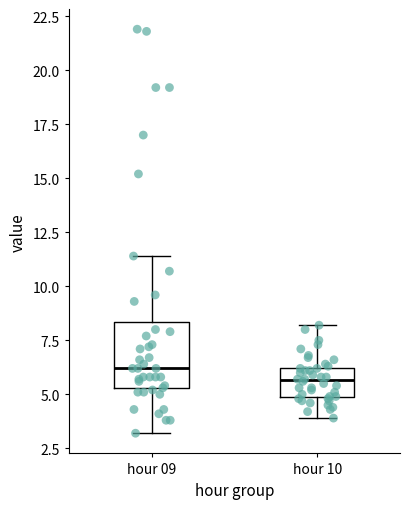

Reading left to right, transcribe this box plot: for each box, give where its median line is, the range the box spans, and where its two whiskers end, as read against the y-axis. The values are not printed on the chart, so give them approximately, as read against the axis.

hour 09: median 6.0, box 5.5 to 8.5, whiskers 3.0 to 11.5
hour 10: median 5.5, box 5.0 to 6.0, whiskers 4.0 to 8.0